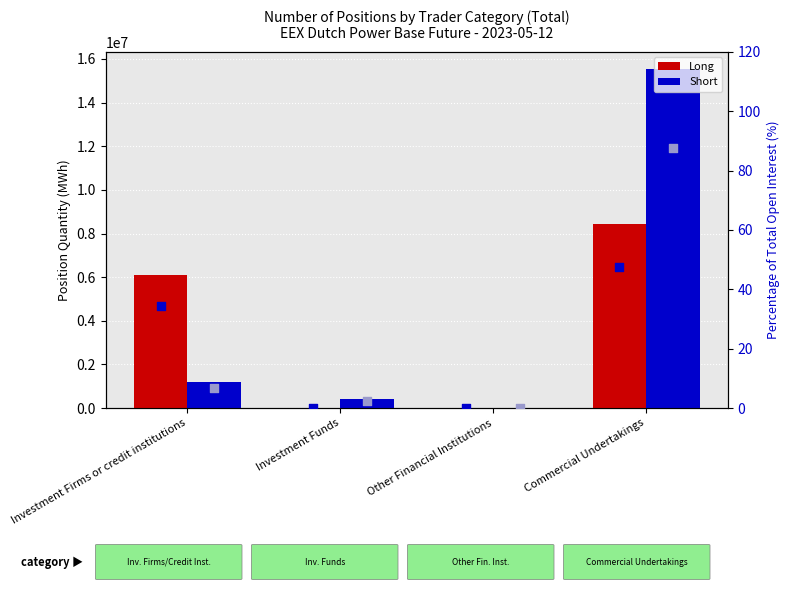

Which series reaches the minimum Y coordinate?

Long